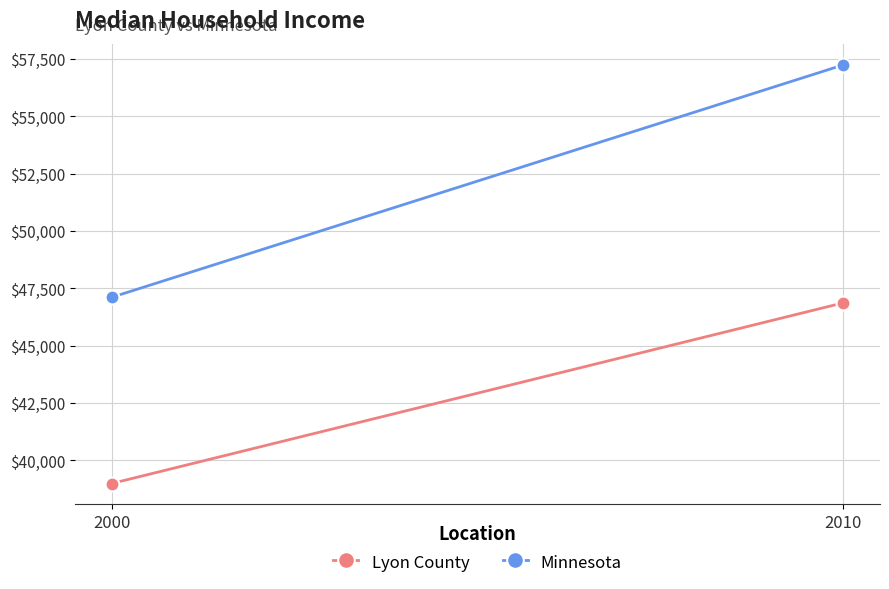

How many categories are shown in the chart?

2